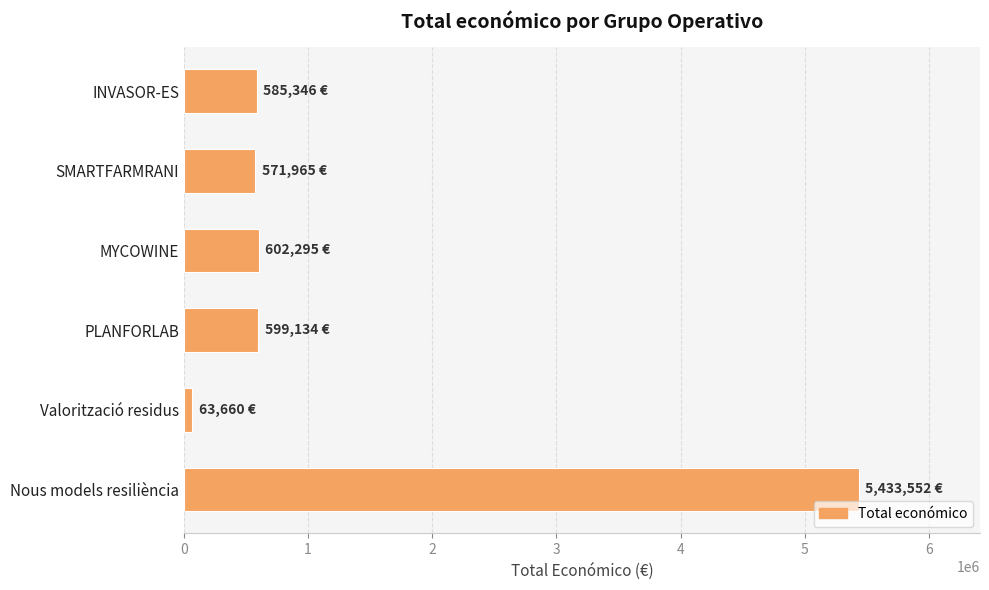

What is the sum of all values?

7855952.4